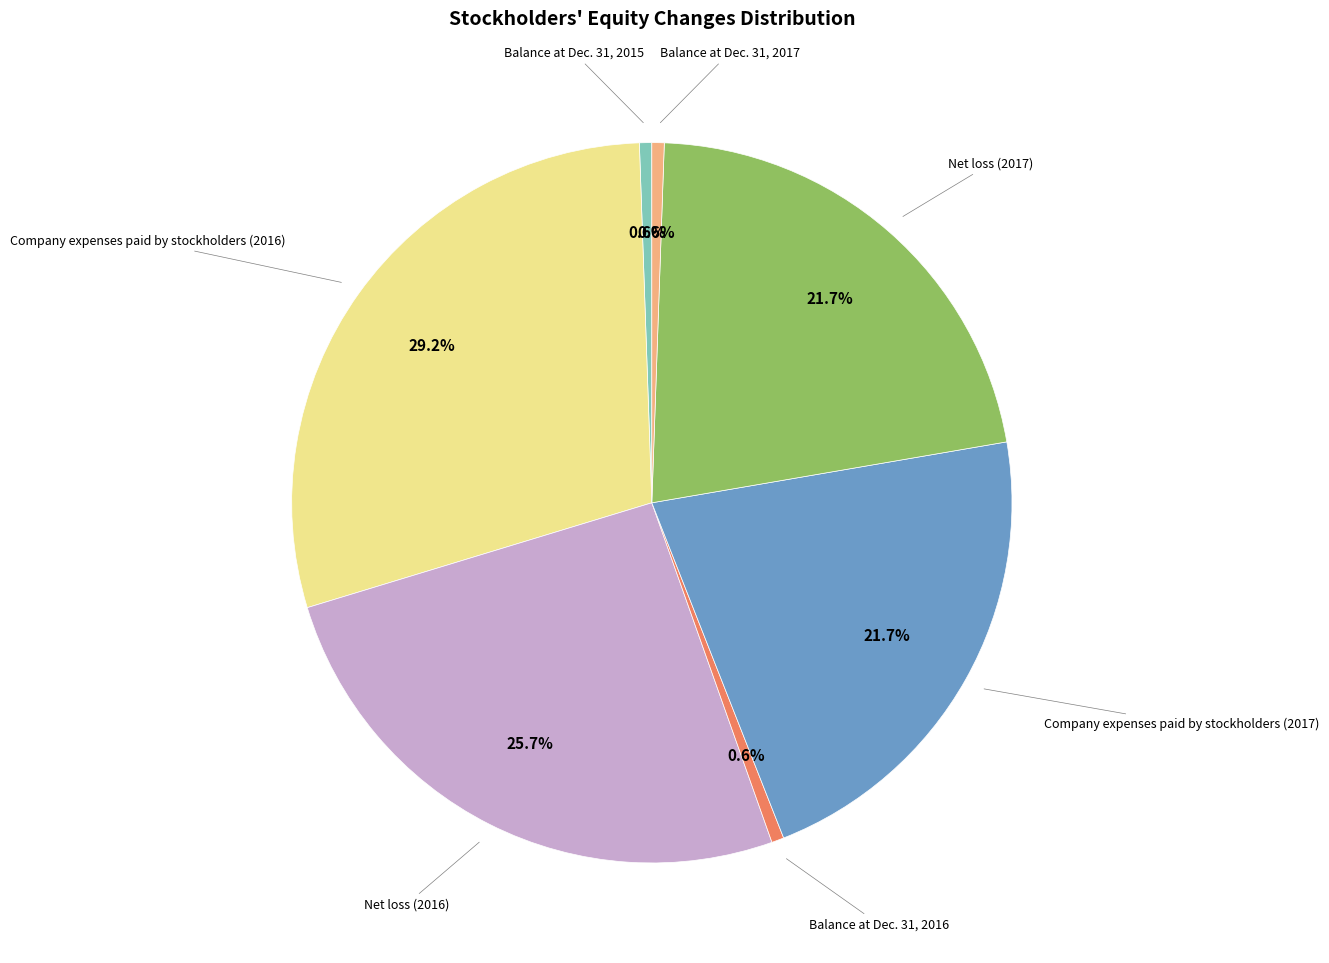

To the nearest percent, what is the average slice percentage?

14%